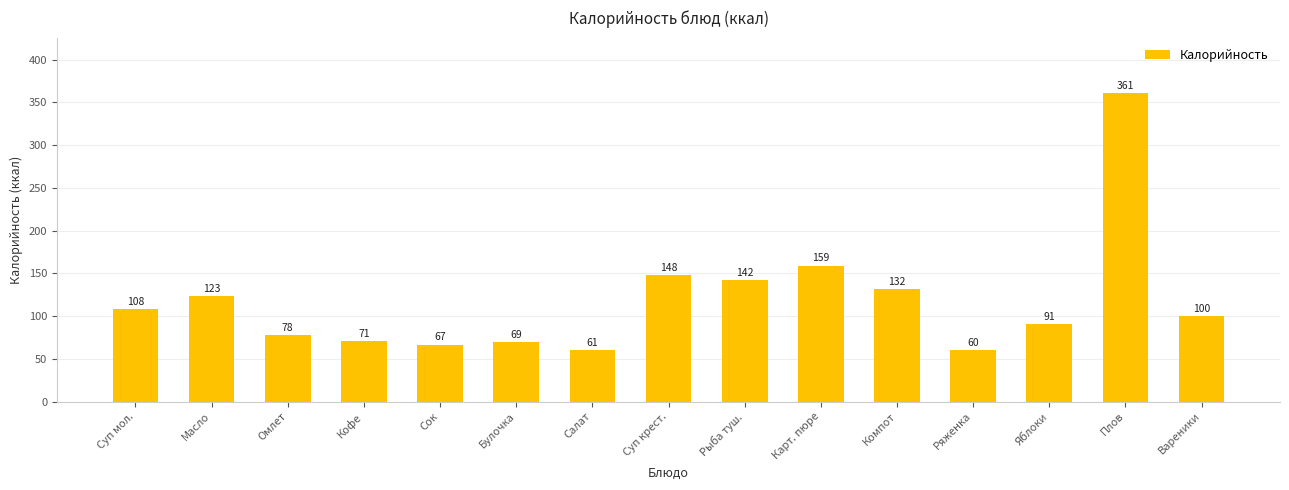

What is the maximum value shown in the chart?

360.7